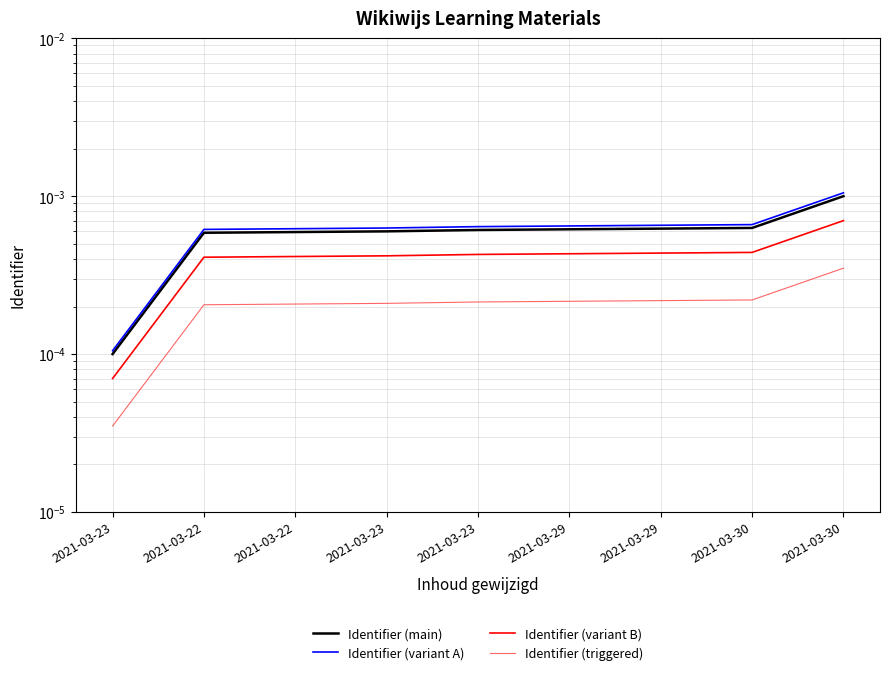

True or false: Identifier (main) has a value of 0.0 at 2021-03-30.

True